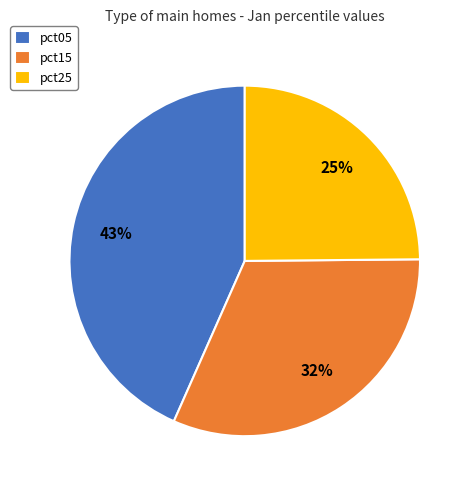

Which has a higher value, pct05 or pct15?

pct05